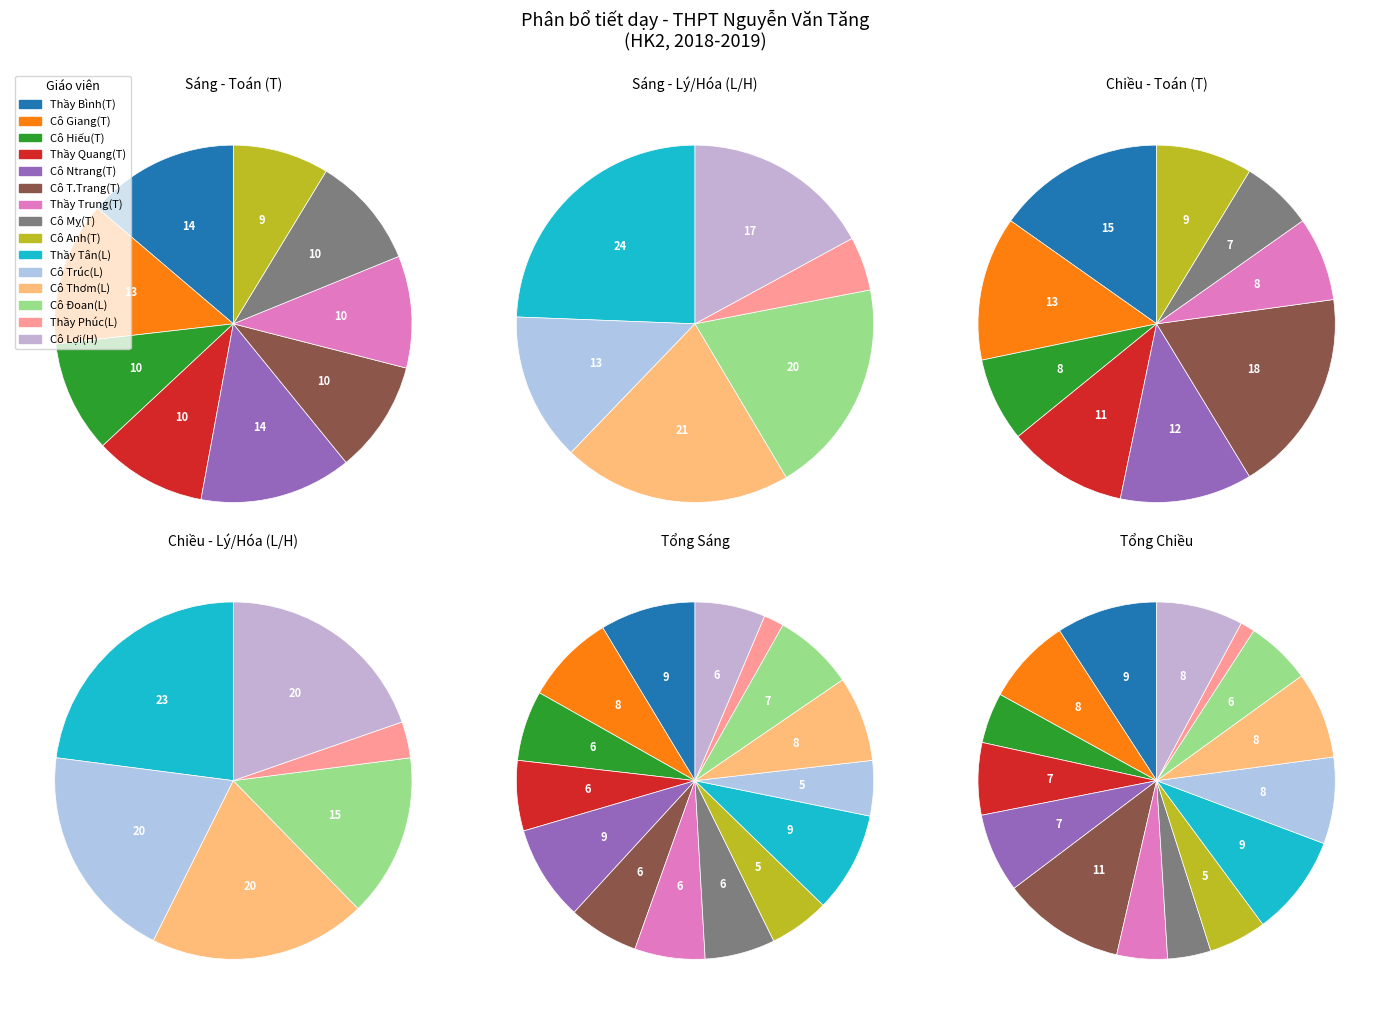

To the nearest percent, what is the difference between the largest and smallest slice percentages?

8%